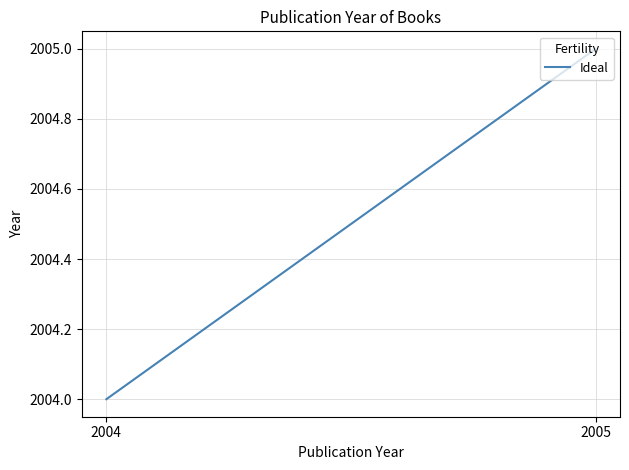

Does the chart display data point markers on the line(s)?

No